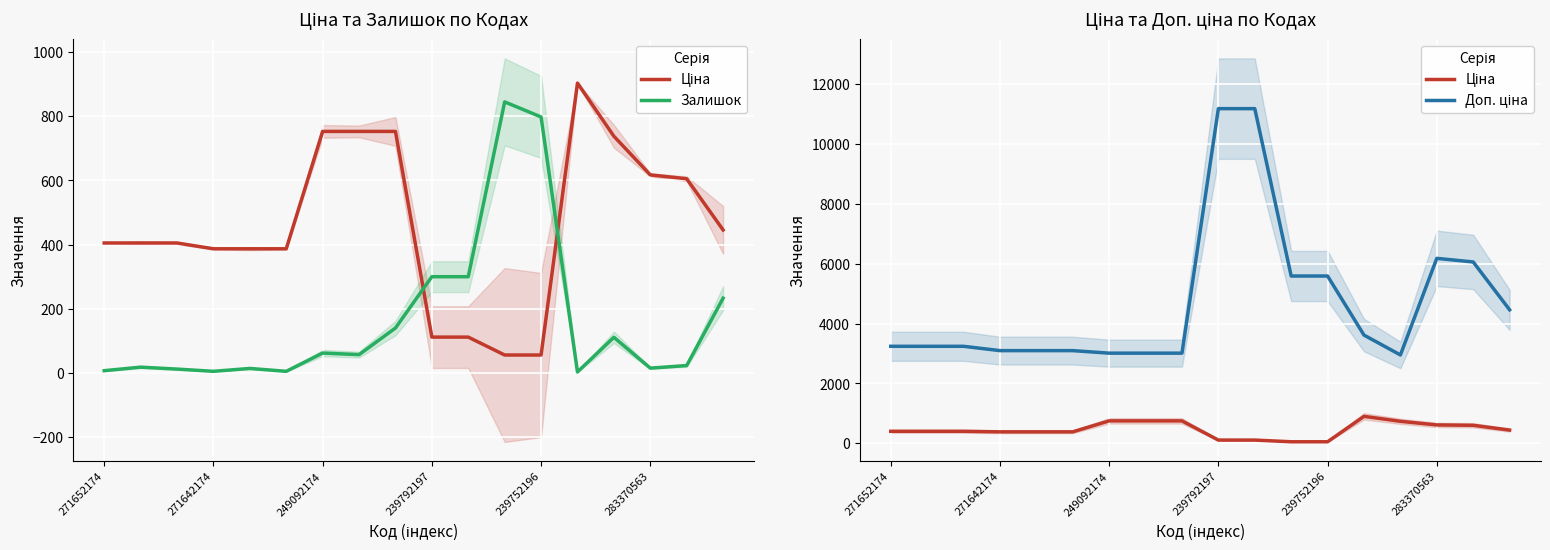

How many interior local valleys does the Доп. ціна series have?

1